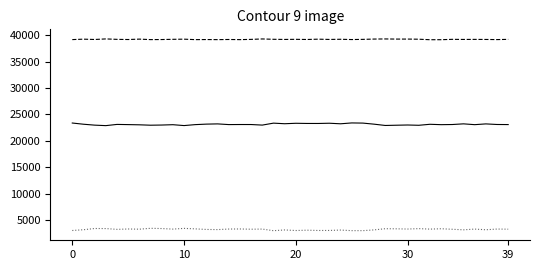

What is the maximum value shown in the chart?

39302